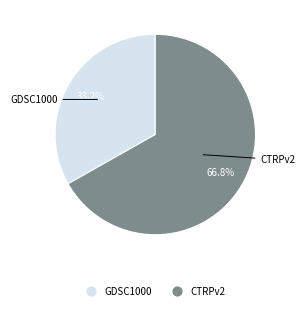

Which slice is the smallest?

GDSC1000